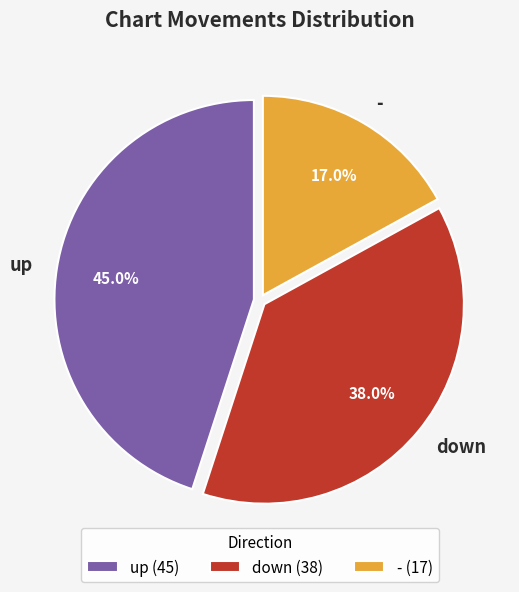

To the nearest percent, what is the difference between the largest and smallest slice percentages?

28%